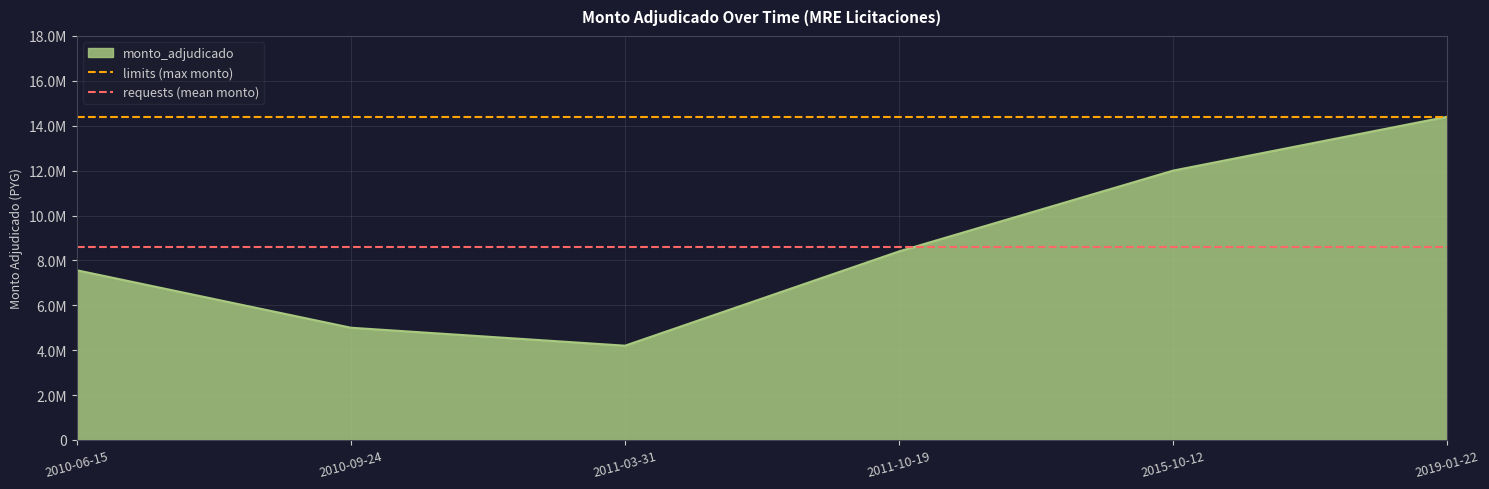

What is the label of the 1st point from the left?

2010-06-15